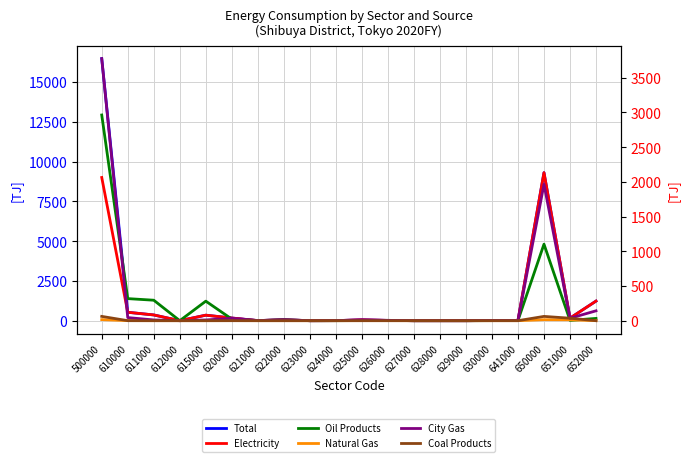

Reading left to right, what are all the values shown in this chart?

Total: 500000=16470.8	610000=528.5	611000=360.6	612000=0.0	615000=346.2	620000=167.9	621000=5.1	622000=60.1	623000=0.0	624000=4.3	625000=52.6	626000=16.1	627000=0.0	628000=0.0	629000=0.0	630000=12.6	641000=17.1	650000=9303.4	651000=160.2	652000=1231.2
Electricity: 500000=8999.5	610000=528.5	611000=360.6	612000=0.0	615000=346.2	620000=167.9	621000=5.1	622000=60.1	623000=0.0	624000=4.3	625000=52.6	626000=16.1	627000=0.0	628000=0.0	629000=0.0	630000=12.6	641000=17.1	650000=9303.4	651000=160.2	652000=1231.2
Oil Products: 500000=2962.8	610000=317.8	611000=294.8	612000=0.0	615000=281.2	620000=23.0	621000=0.9	622000=11.9	623000=0.0	624000=0.2	625000=1.7	626000=4.7	627000=0.0	628000=0.0	629000=0.0	630000=0.9	641000=2.7	650000=1102.0	651000=4.3	652000=32.6
Natural Gas: 500000=15.1	610000=0.8	611000=0.0	612000=0.0	615000=0.0	620000=0.8	621000=0.1	622000=0.0	623000=0.0	624000=0.0	625000=0.4	626000=0.2	627000=0.0	628000=0.0	629000=0.0	630000=0.0	641000=0.1	650000=14.3	651000=12.8	652000=0.0
City Gas: 500000=3775.0	610000=44.7	611000=10.4	612000=0.0	615000=10.4	620000=34.3	621000=1.7	622000=12.9	623000=0.0	624000=0.6	625000=11.5	626000=4.8	627000=0.0	628000=0.0	629000=0.0	630000=1.6	641000=1.2	650000=1964.5	651000=35.2	652000=142.0
Coal Products: 500000=61.8	610000=0.1	611000=0.0	612000=0.0	615000=0.0	620000=0.1	621000=0.0	622000=0.0	623000=0.0	624000=0.0	625000=0.0	626000=0.1	627000=0.0	628000=0.0	629000=0.0	630000=0.0	641000=0.0	650000=61.7	651000=35.6	652000=0.0